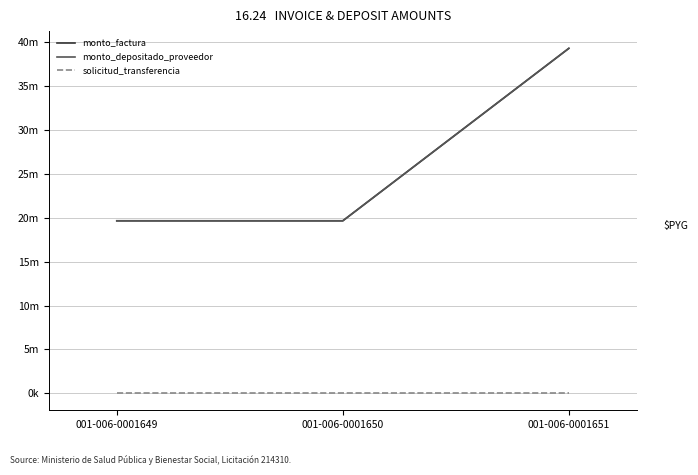

What is the average value of the monto_depositado_proveedor series?

26220000